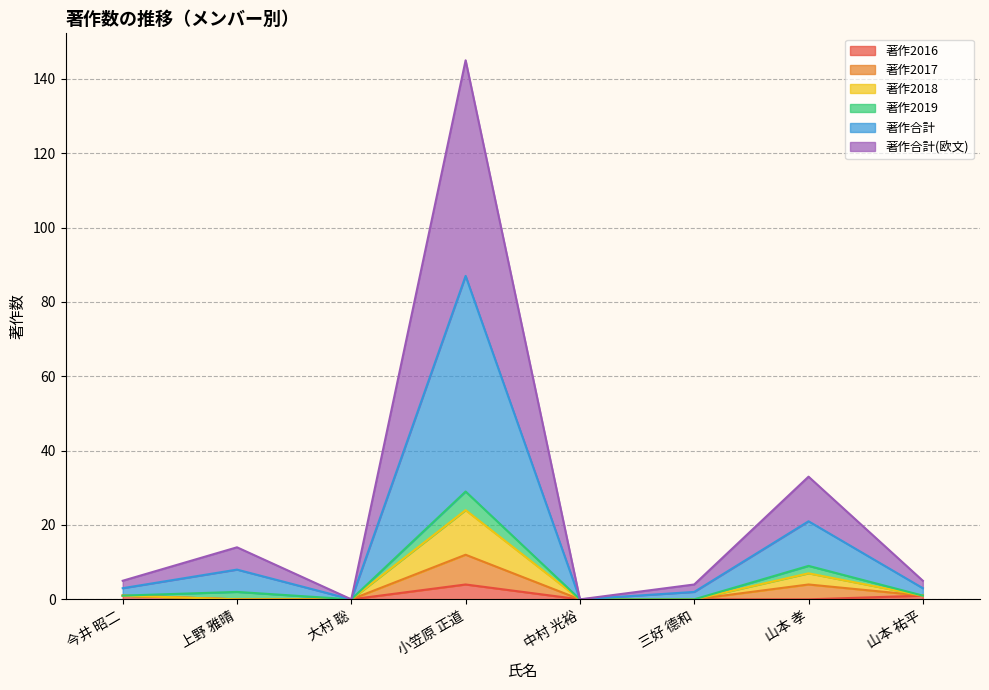

Does the chart have visible grid lines?

Yes